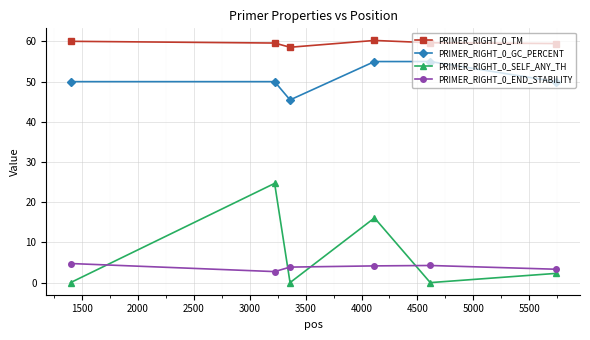

What is the minimum value for PRIMER_RIGHT_0_END_STABILITY?

2.7